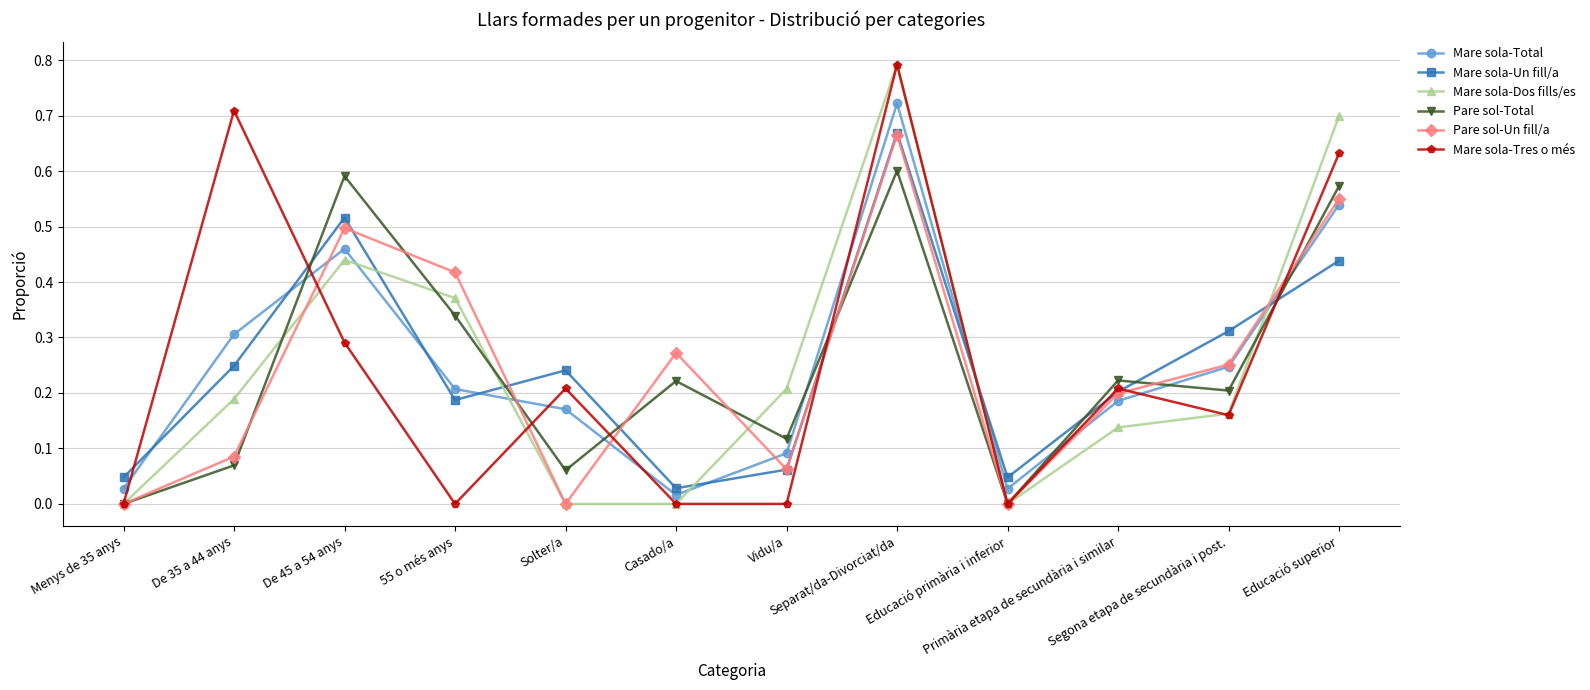

After their last crossing, which series has the higher values: Mare sola-Total or Mare sola-Tres o més?

Mare sola-Tres o més